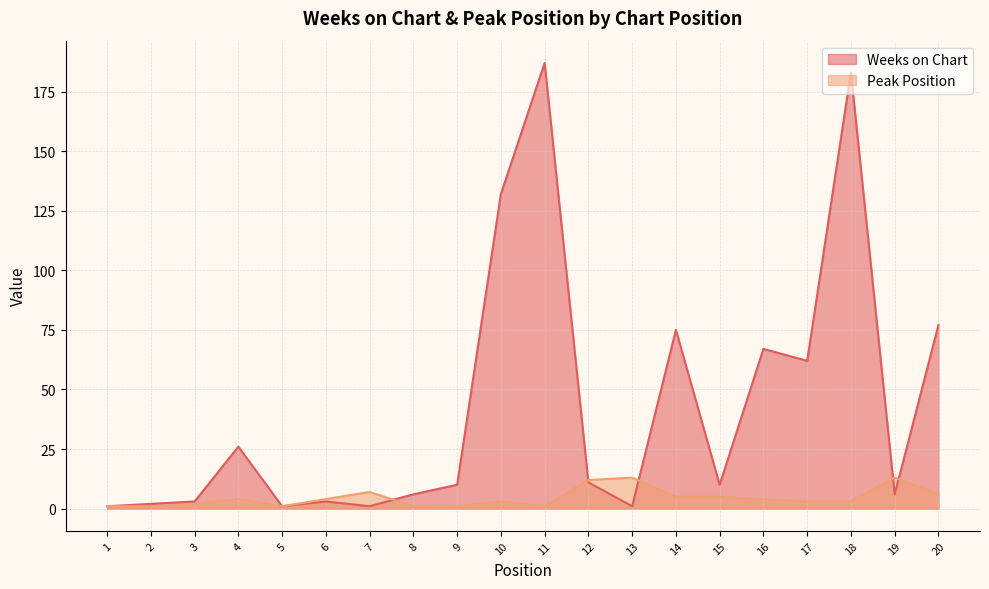

At how many categories does at least one series exceed 177?

2